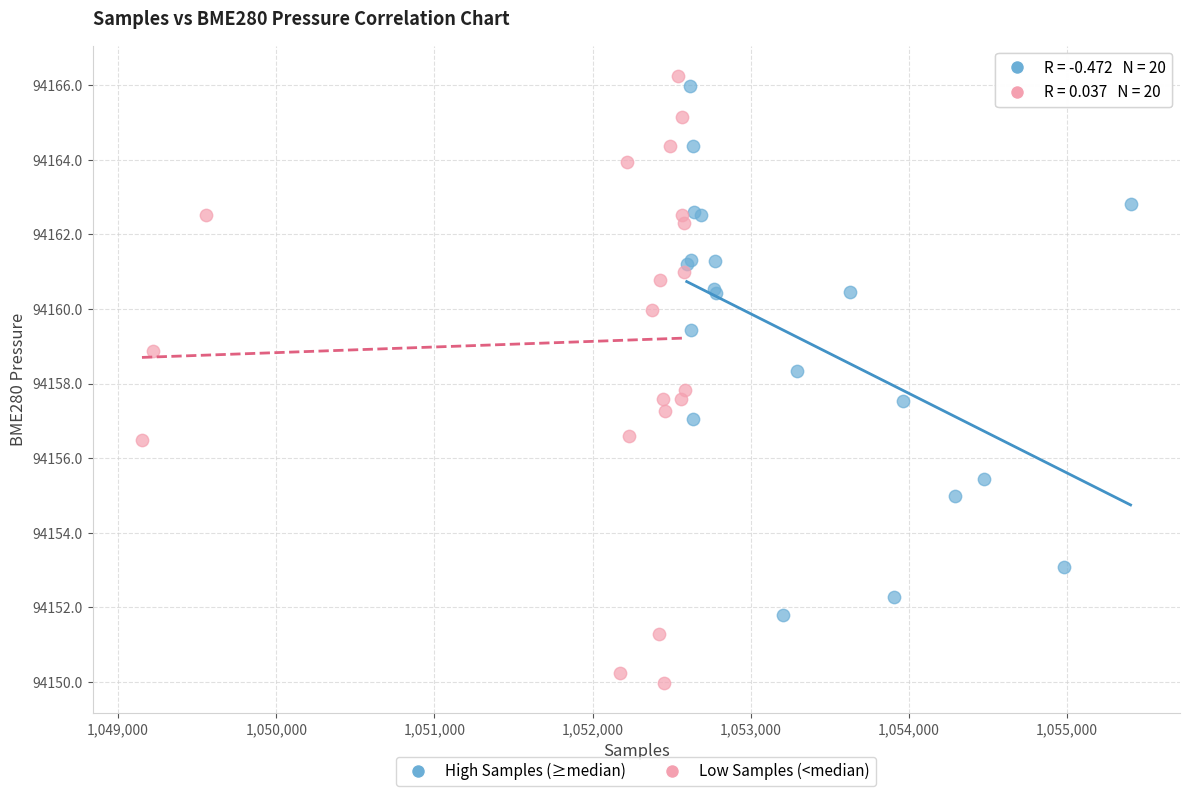

What are all the series names shown in the legend?

High Samples (≥median), Low Samples (<median)